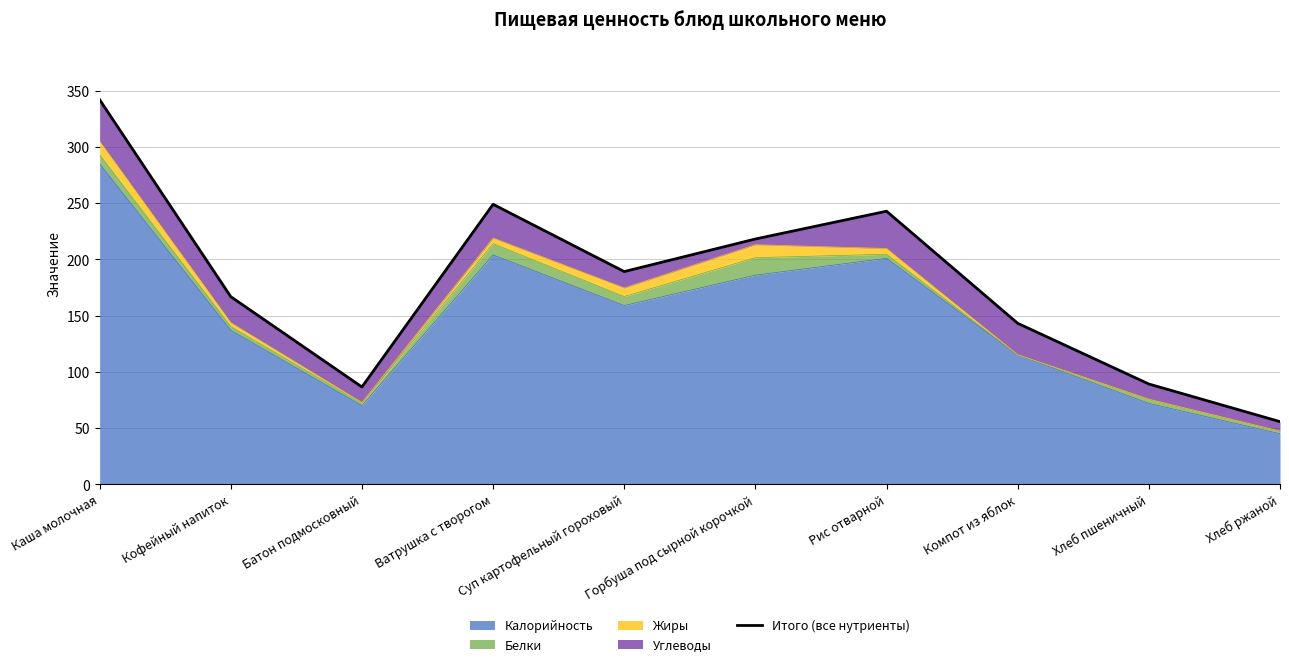

Rank the categories by value from lowest to highest.

Хлеб ржаной, Батон подмосковный, Хлеб пшеничный, Компот из яблок, Кофейный напиток, Суп картофельный гороховый, Горбуша под сырной корочкой, Рис отварной, Ватрушка с творогом, Каша молочная